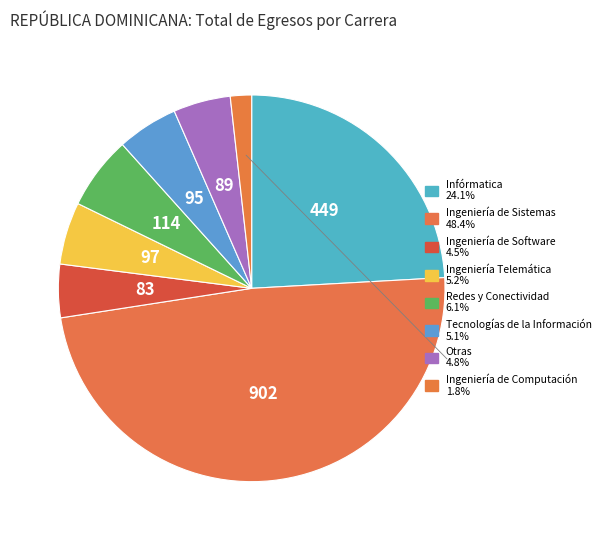

To the nearest percent, what portion does Otras represent?

5%